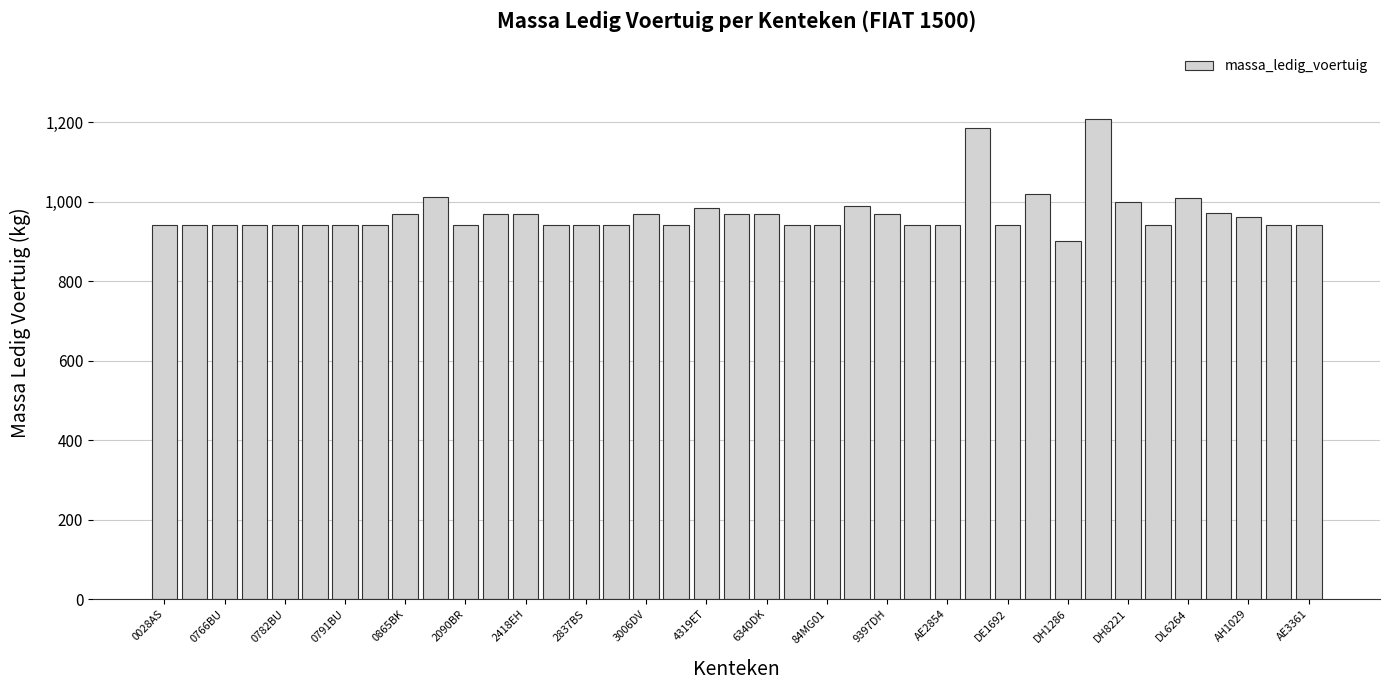

What is the difference between the maximum and second lowest values?

268